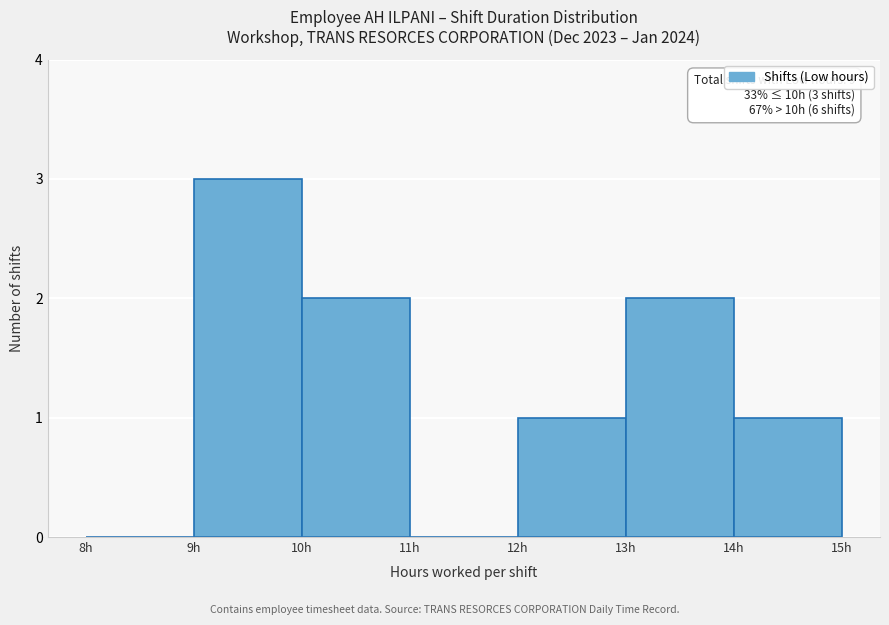

Which range on the x-axis has the tallest bar?

9 to 10